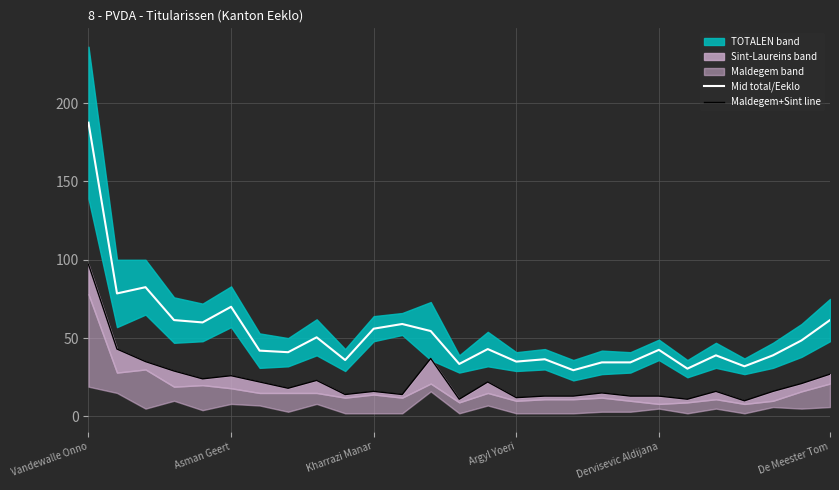

The Mid total/Eeklo series shows 33.5 at 13. True or false?

True